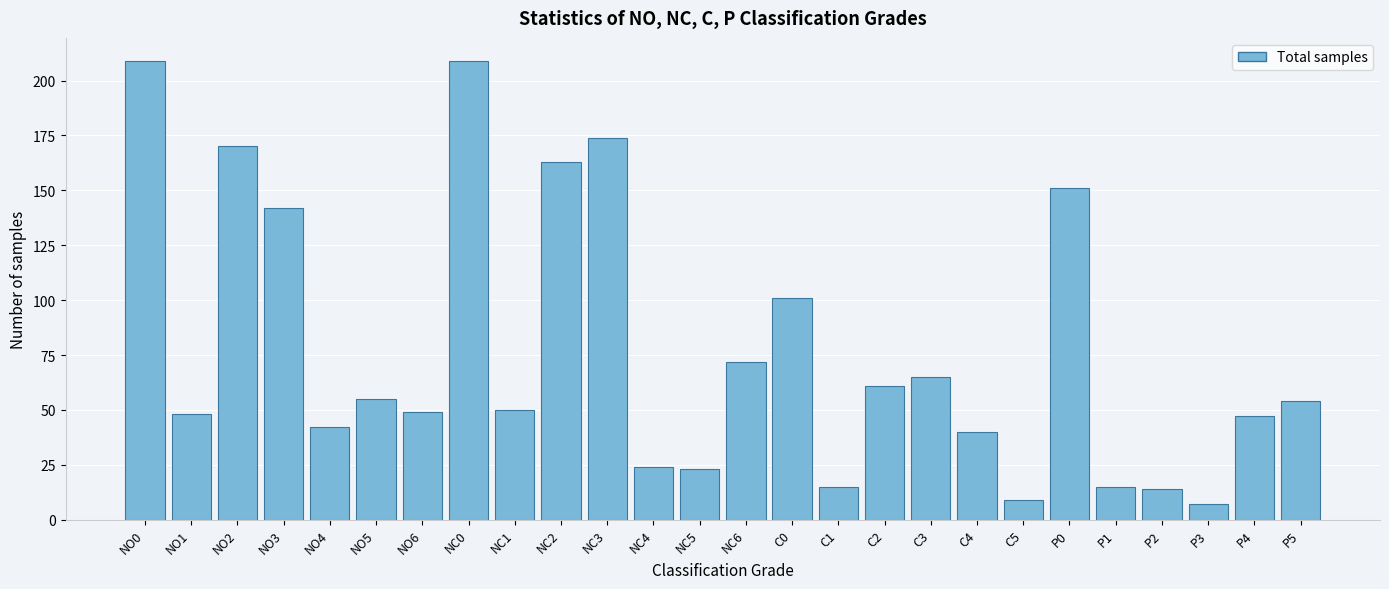

Reading right to left, list all the values displayed in this chart.

P5=54	P4=47	P3=7	P2=14	P1=15	P0=151	C5=9	C4=40	C3=65	C2=61	C1=15	C0=101	NC6=72	NC5=23	NC4=24	NC3=174	NC2=163	NC1=50	NC0=209	NO6=49	NO5=55	NO4=42	NO3=142	NO2=170	NO1=48	NO0=209